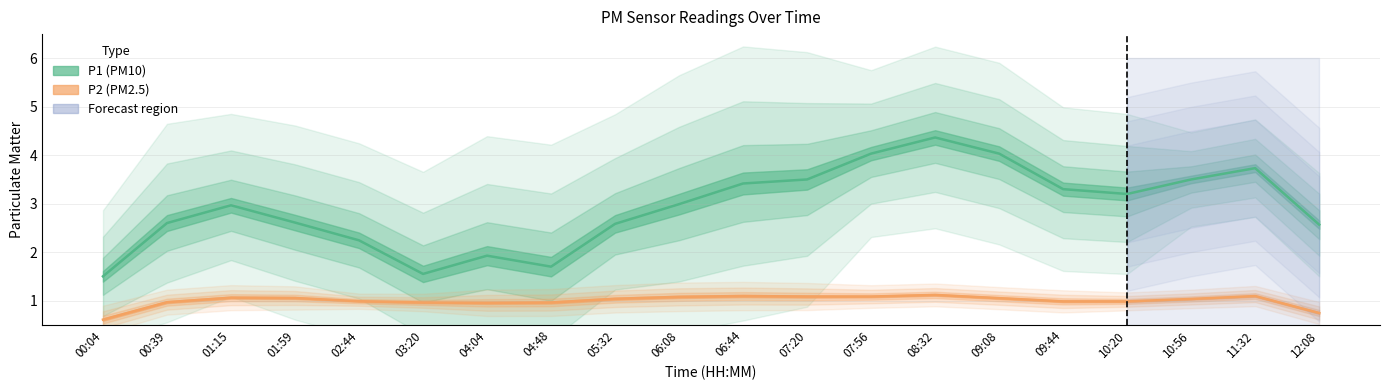

Reading right to left, what are all the values shown in this chart?

P1: 2.6	3.7	3.5	3.2	3.3	4.0	4.4	4.0	3.5	3.4	3.0	2.6	1.7	1.9	1.6	2.2	2.6	3.0	2.6	1.5
P2: 0.7	1.1	1.0	1.0	1.0	1.1	1.1	1.1	1.1	1.1	1.1	1.0	1.0	1.0	1.0	1.0	1.1	1.1	1.0	0.6